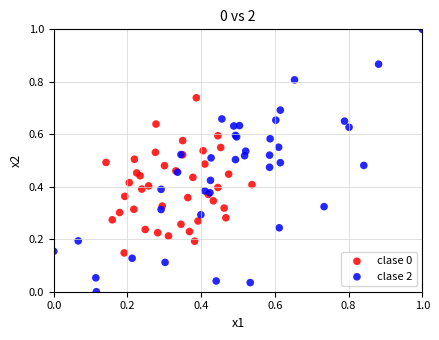

Which series has the largest Y range (max minus min)?

clase 2